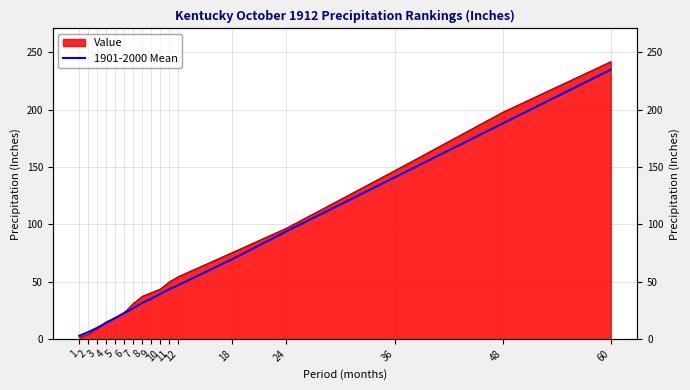

Rank the categories by value from highest to lowest.

60, 48, 36, 24, 18, 12, 11, 10, 9, 8, 7, 6, 5, 4, 3, 2, 1